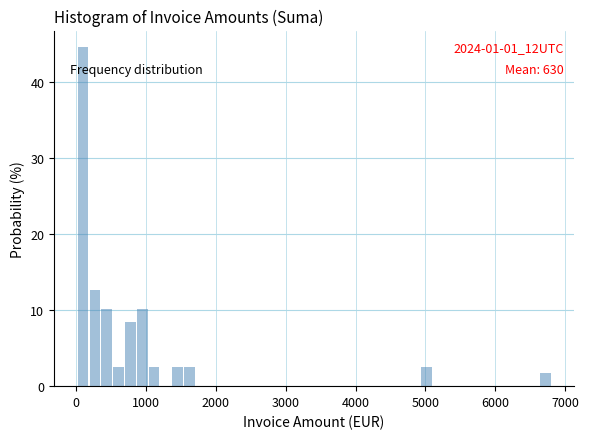

Around what value on the x-axis is the tallest bar? Give the approximate position of its centre, as read against the axis.

100